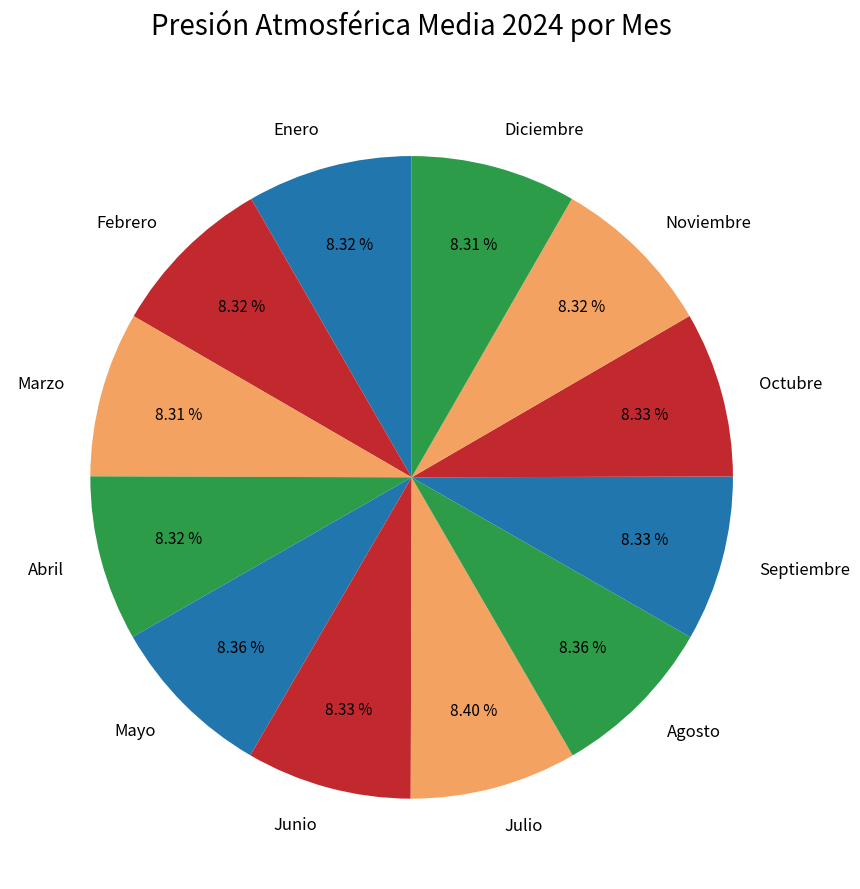

Does Febrero represent more than half of the total?

No